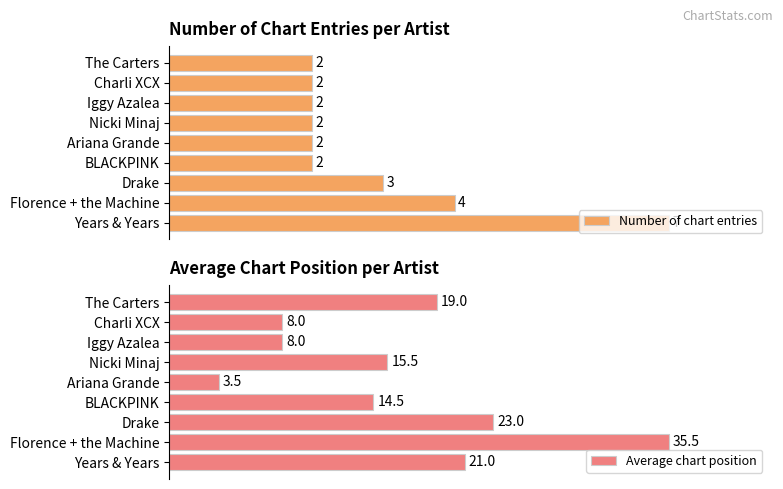

At how many categories does at least one series exceed 14?

6